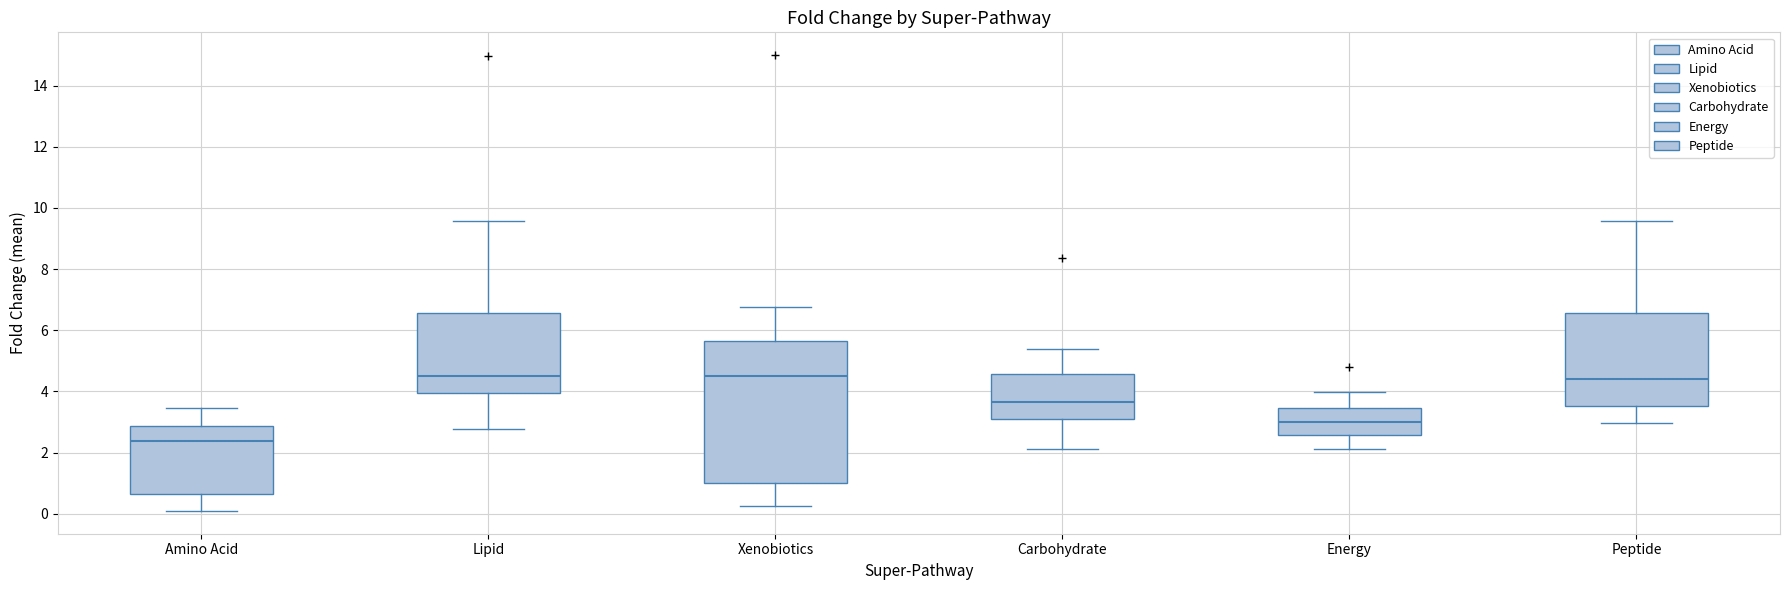

Where does the lower whisker of the box for Energy end on the y-axis? The values are not printed on the chart, so give them approximately, as read against the axis.

2.2